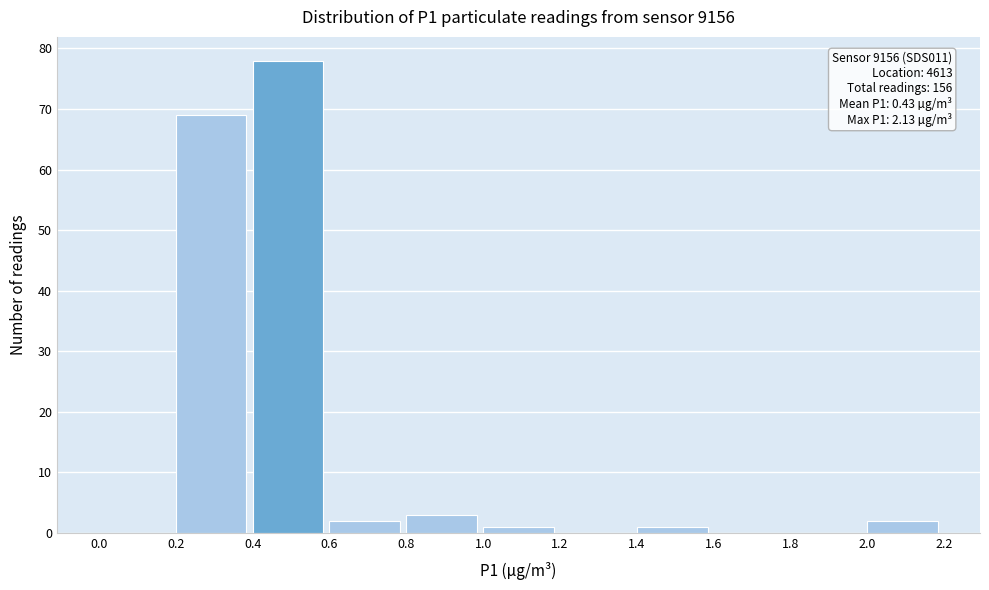

Over which range of the x-axis is the bar tallest?

0.4 to 0.6